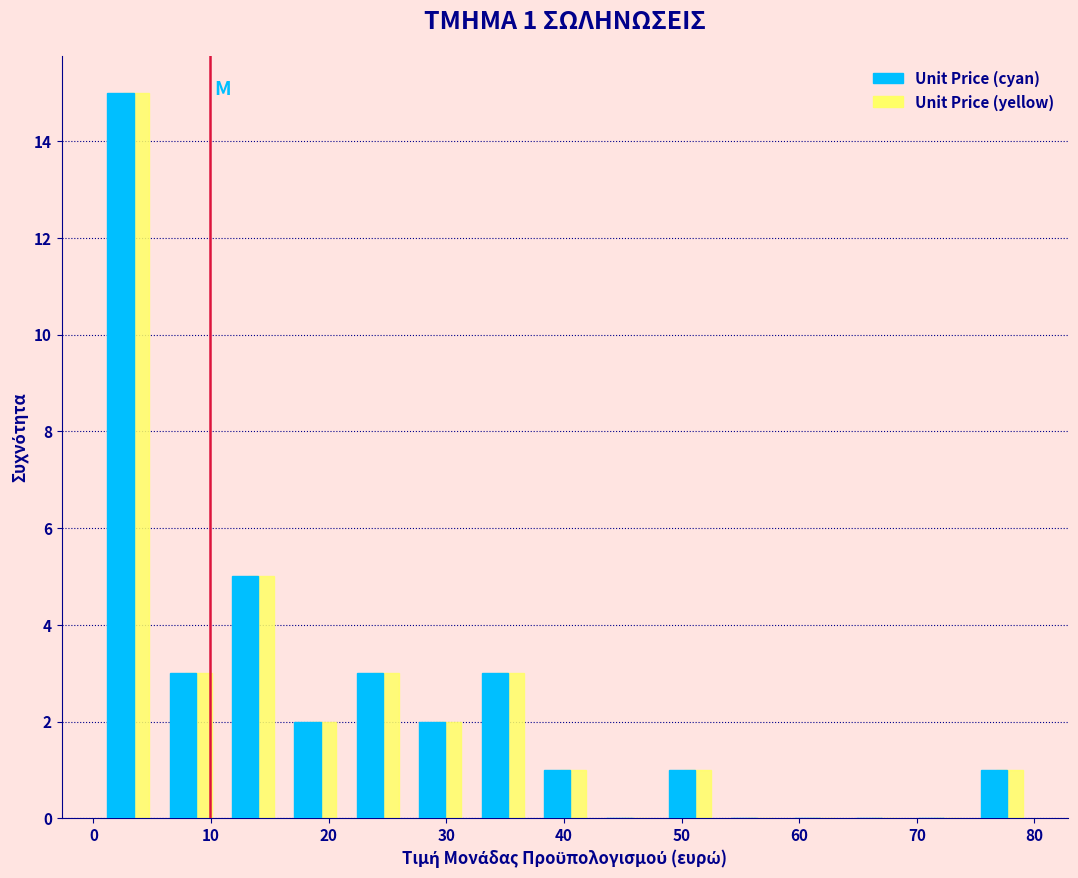

In the Unit Price (yellow) series, which range on the x-axis has the tallest bar?

0 to 6